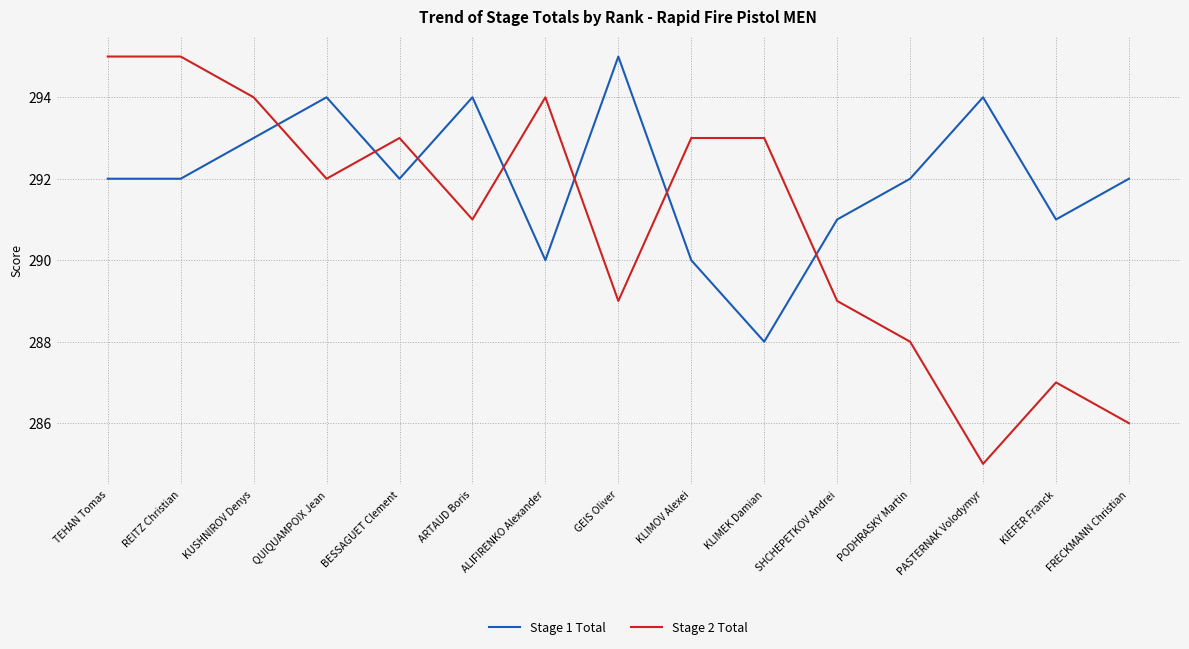

What is the approximate value of Stage 1 Total at KUSHNIROV Denys?

293